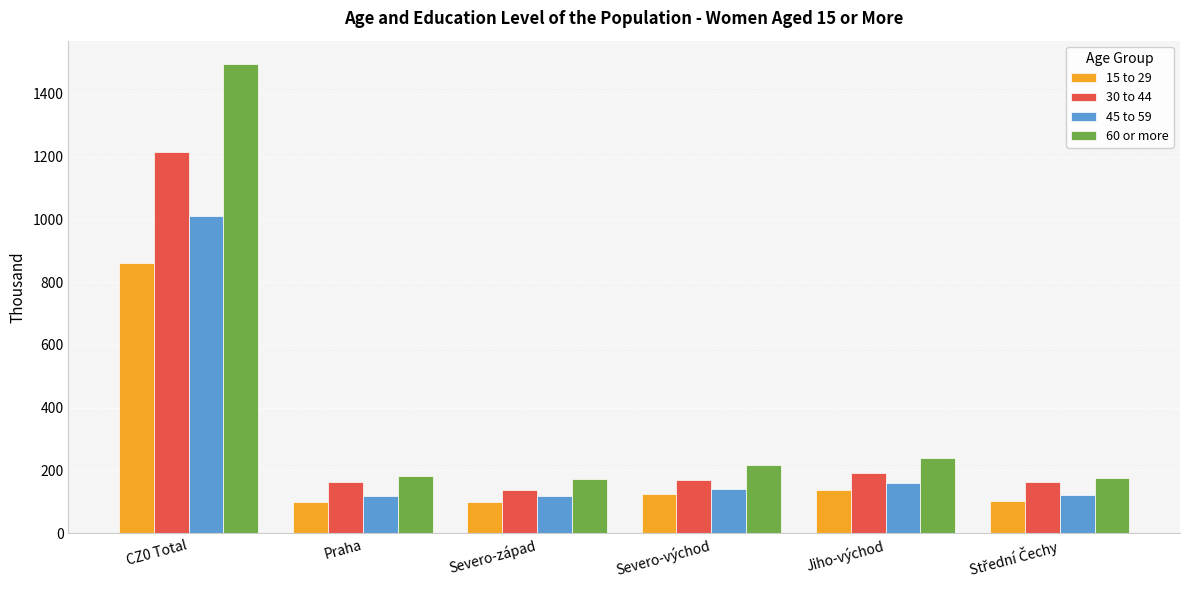

Where is 15 to 29 nearest to the value 478?

Jiho-východ